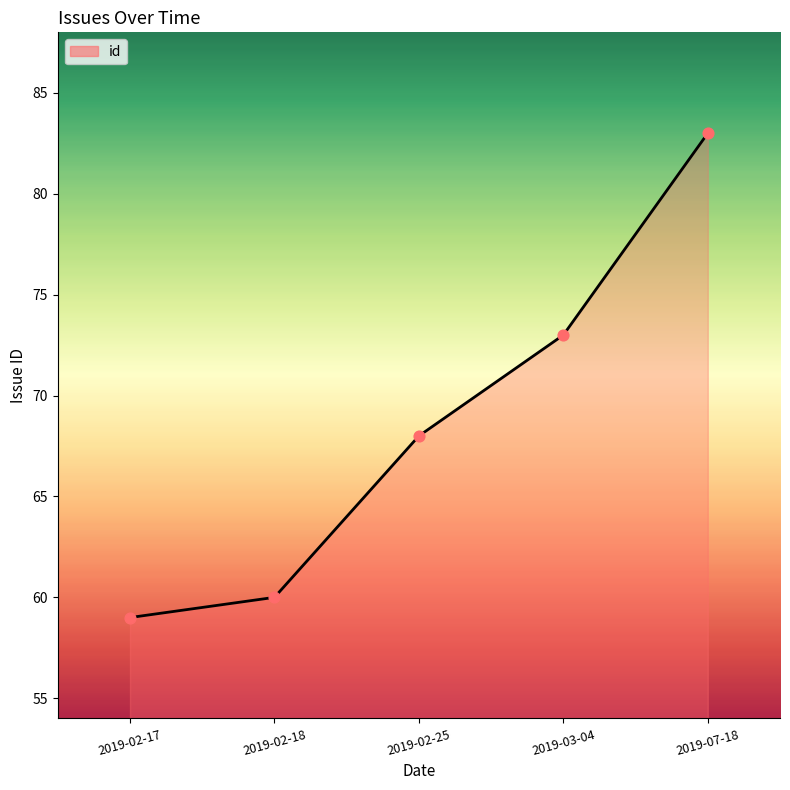

What is the ratio of the value at 2019-07-18 to the value at 2019-03-04?

1.1